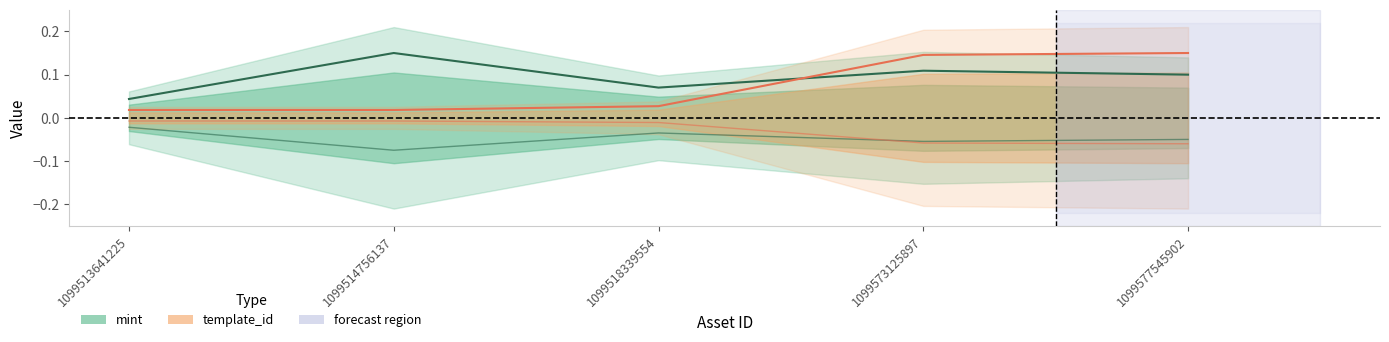

Which has a higher value, 1099513641225 or 1099577545902?

1099577545902